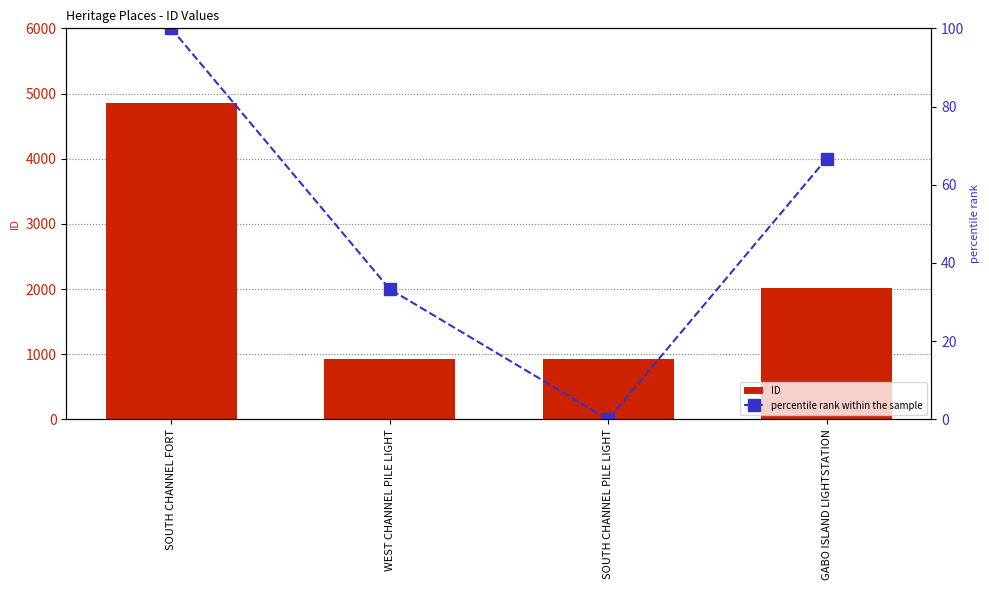

At which label does ID first exceed 2022?

SOUTH CHANNEL FORT